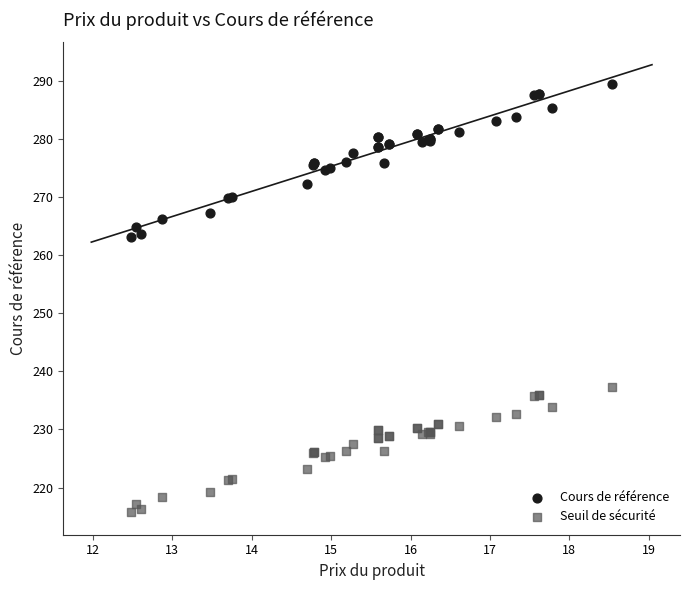

Which series has the largest Y range (max minus min)?

Cours de référence